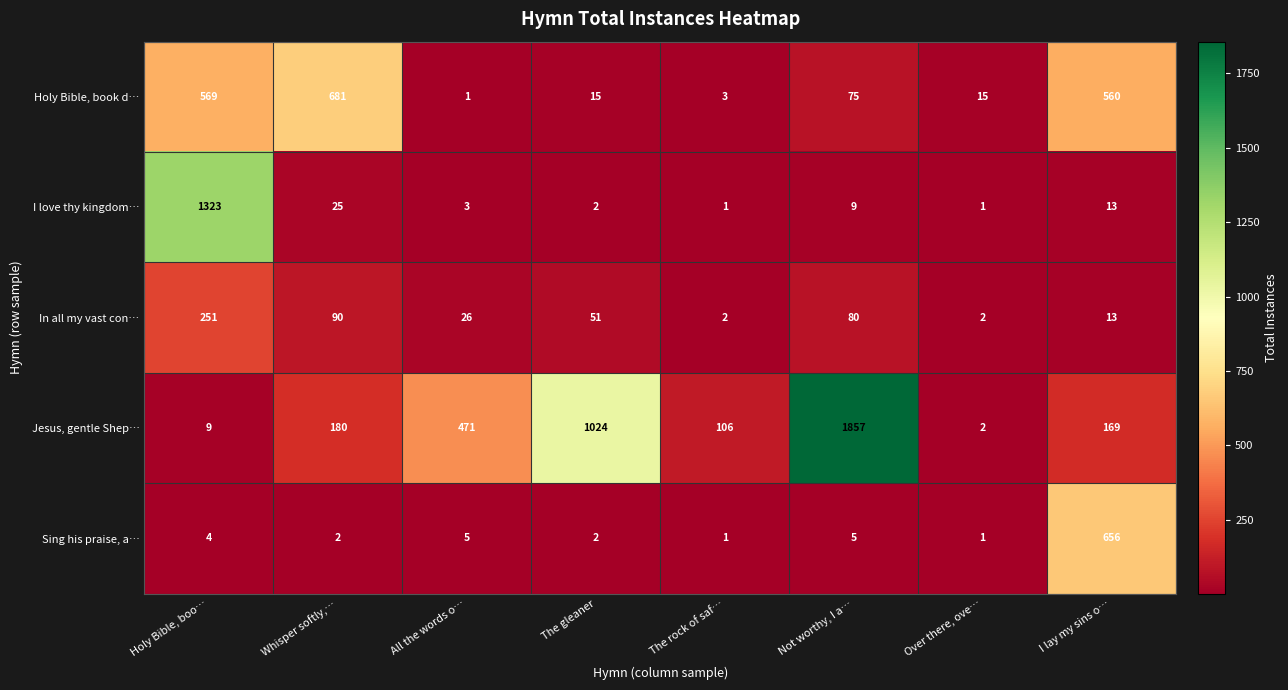

At All the words o…, list the series in order from largest to smallest.

Jesus, gentle Shep…, In all my vast con…, Sing his praise, a…, I love thy kingdom…, Holy Bible, book d…